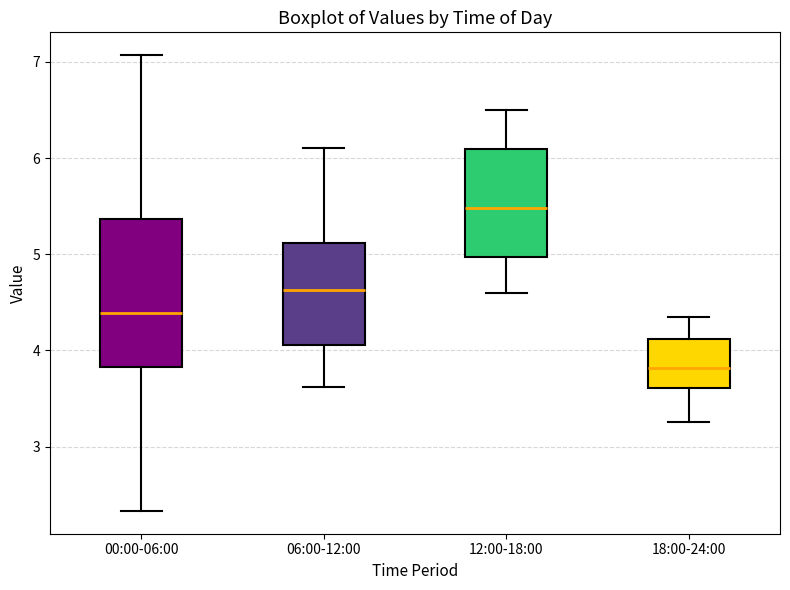

Reading left to right, read every box against the y-axis: the position of its median line, the range the box covers, and the ends of its whiskers. The values are not printed on the chart, so give them approximately, as read against the axis.

00:00-06:00: median 4.4, box 3.8 to 5.4, whiskers 2.3 to 7.1
06:00-12:00: median 4.6, box 4.1 to 5.1, whiskers 3.6 to 6.1
12:00-18:00: median 5.5, box 5.0 to 6.1, whiskers 4.6 to 6.5
18:00-24:00: median 3.8, box 3.6 to 4.1, whiskers 3.3 to 4.4